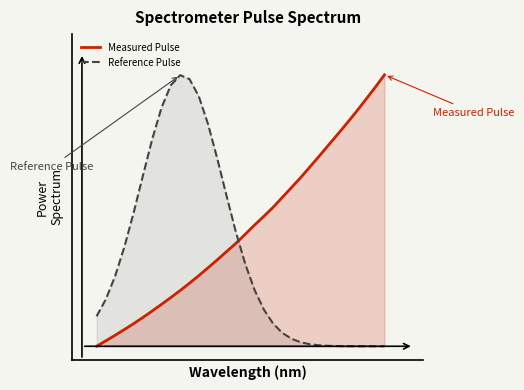

The Reference Pulse series shows 0.4 at 2. True or false?

False